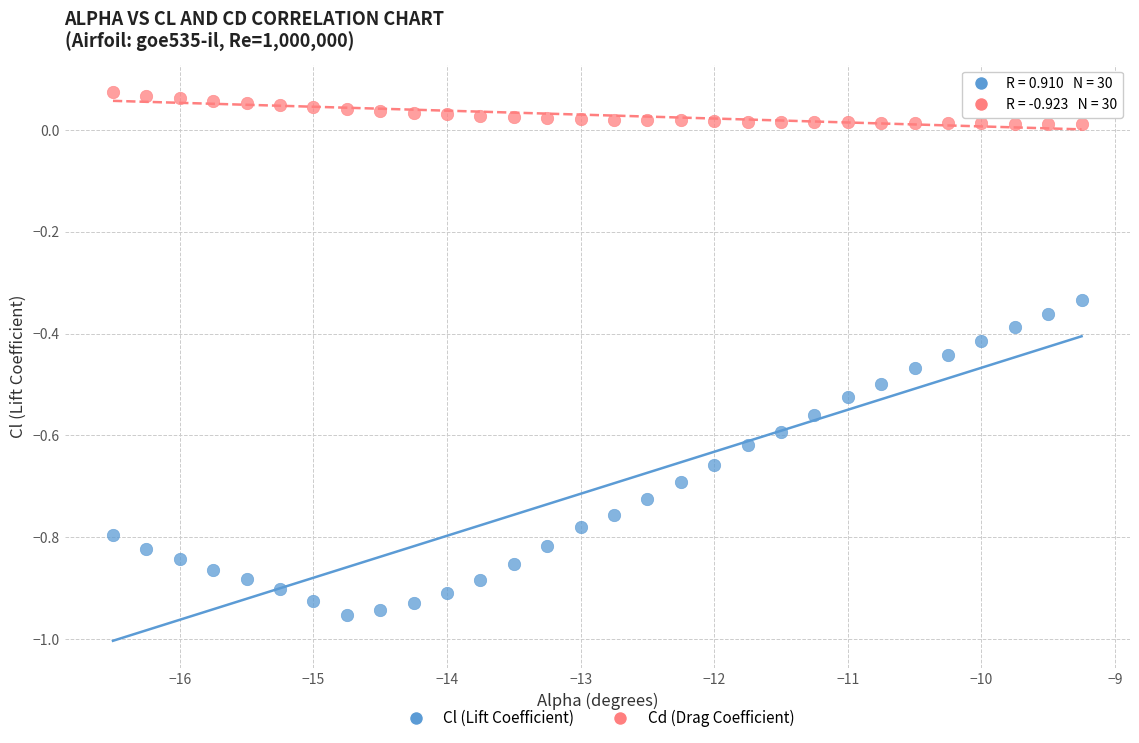

Which series reaches the maximum Y coordinate?

Cd (Drag Coefficient)